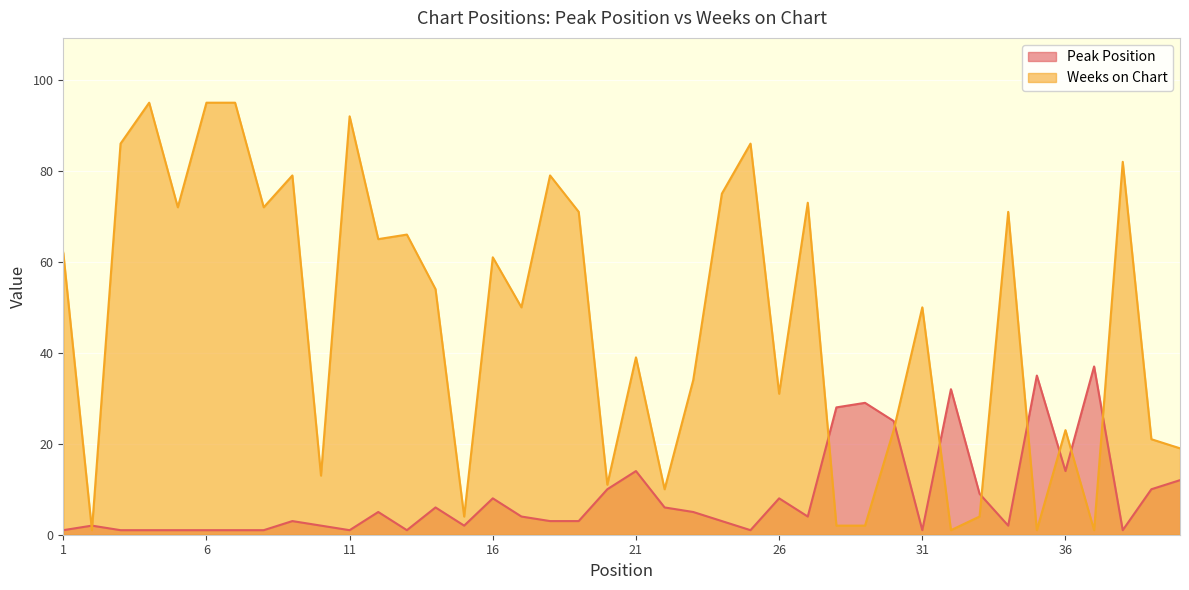

What is the difference between the maximum and minimum values in the Weeks on Chart series?

94